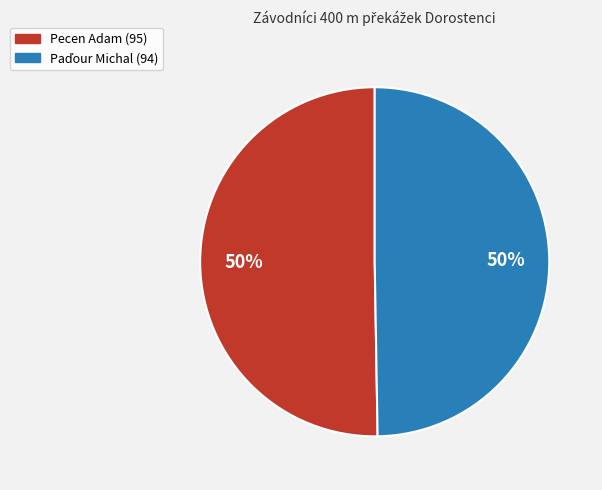

The Pecen Adam (95) slice represents 62% of the pie. True or false?

False